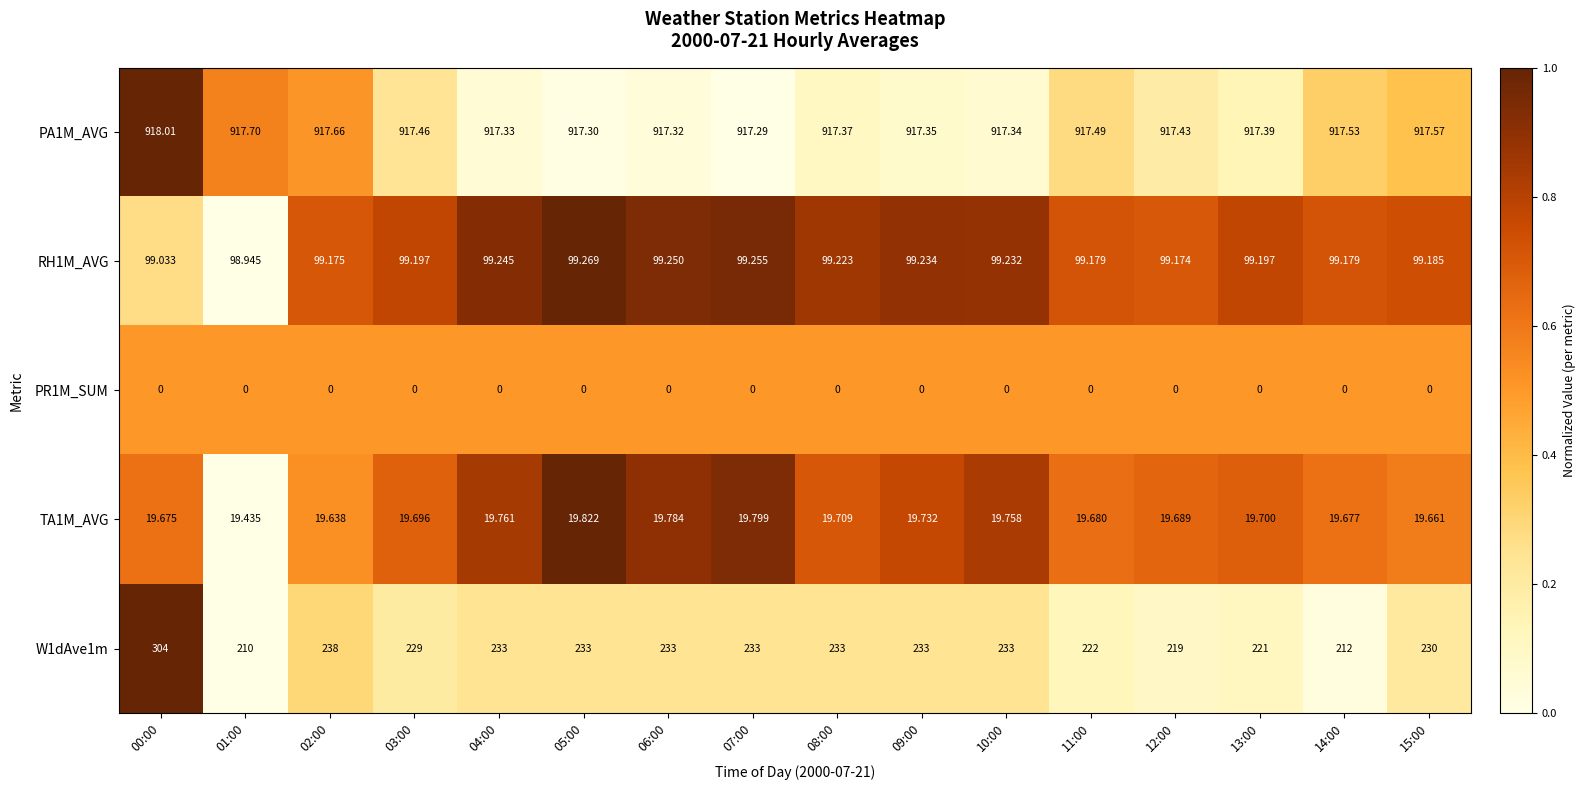

Is the value of RH1M_AVG at 11:00 greater than the value of W1dAve1m at 09:00?

No